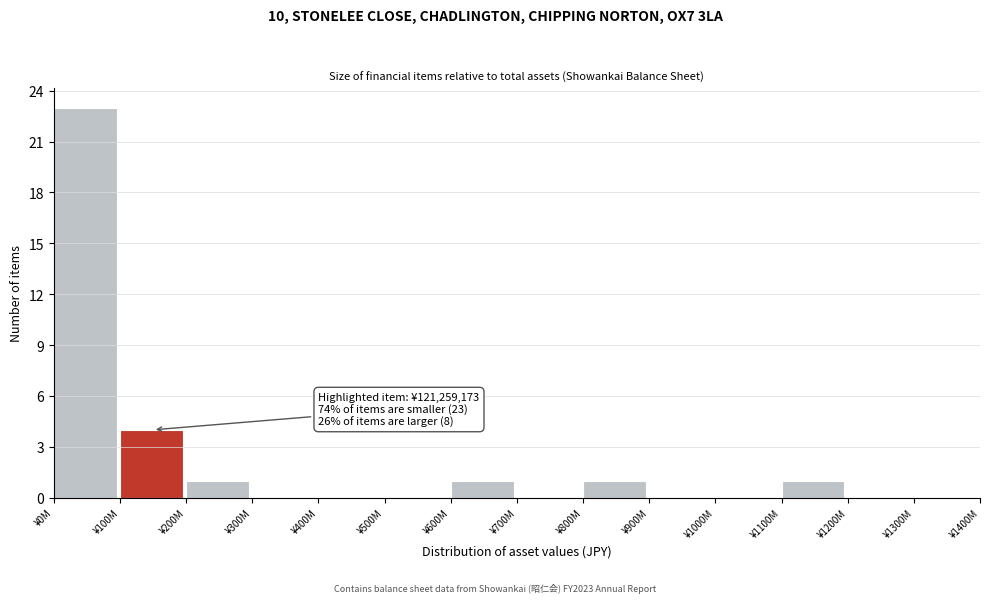

Reading right to left, transcribe all the data shown in this chart.

¥1300M=0	¥1200M=0	¥1100M=1	¥1000M=0	¥900M=0	¥800M=1	¥700M=0	¥600M=1	¥500M=0	¥400M=0	¥300M=0	¥200M=1	¥100M=4	¥0M=23